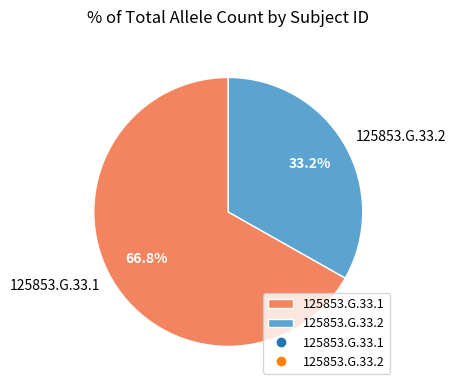

Count the number of slices in the pie.

2